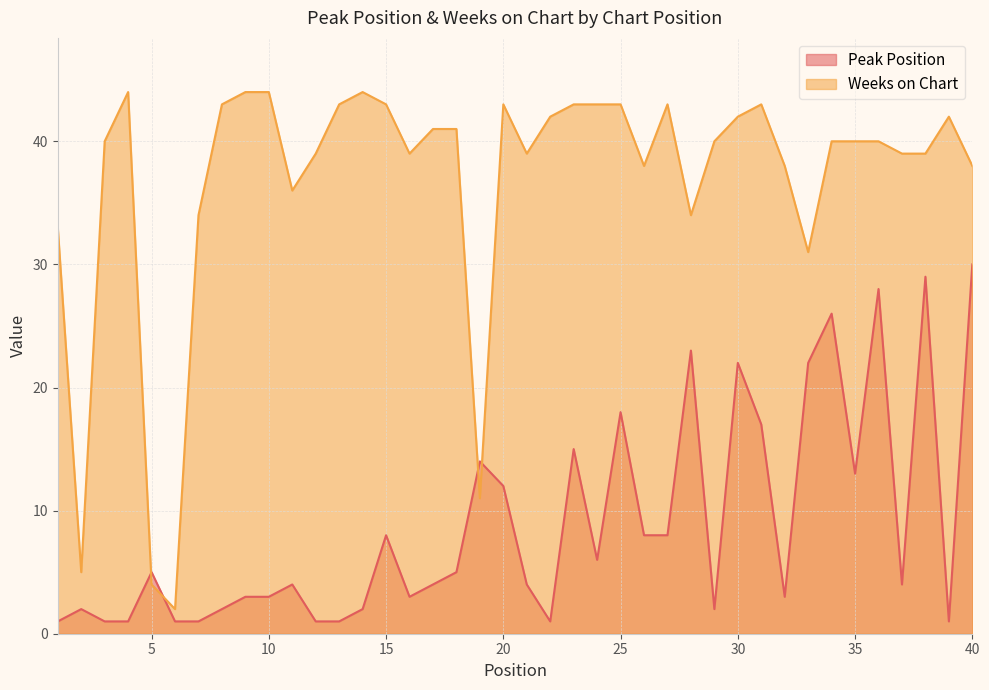

What is the value of the Peak Position point at the 23rd from the left?

15